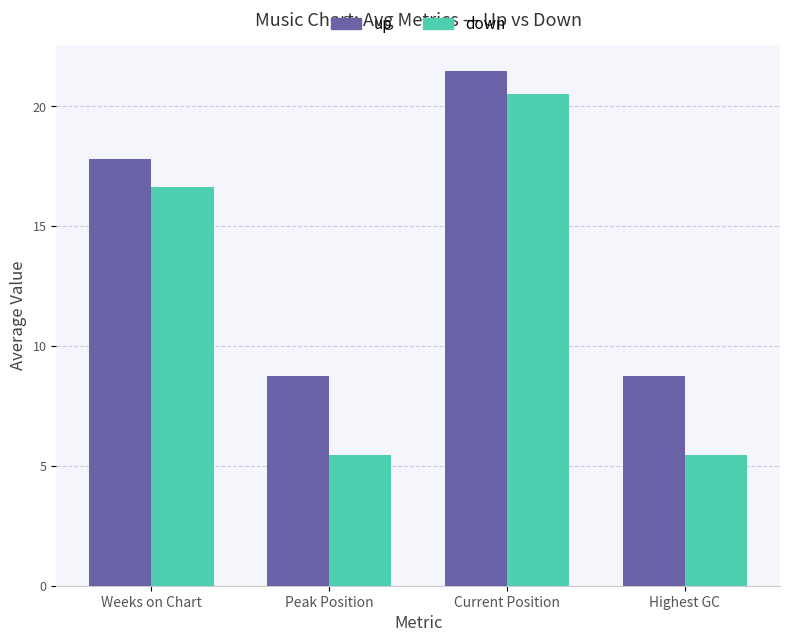

What is the difference between the highest and lowest values at Highest GC?

3.3